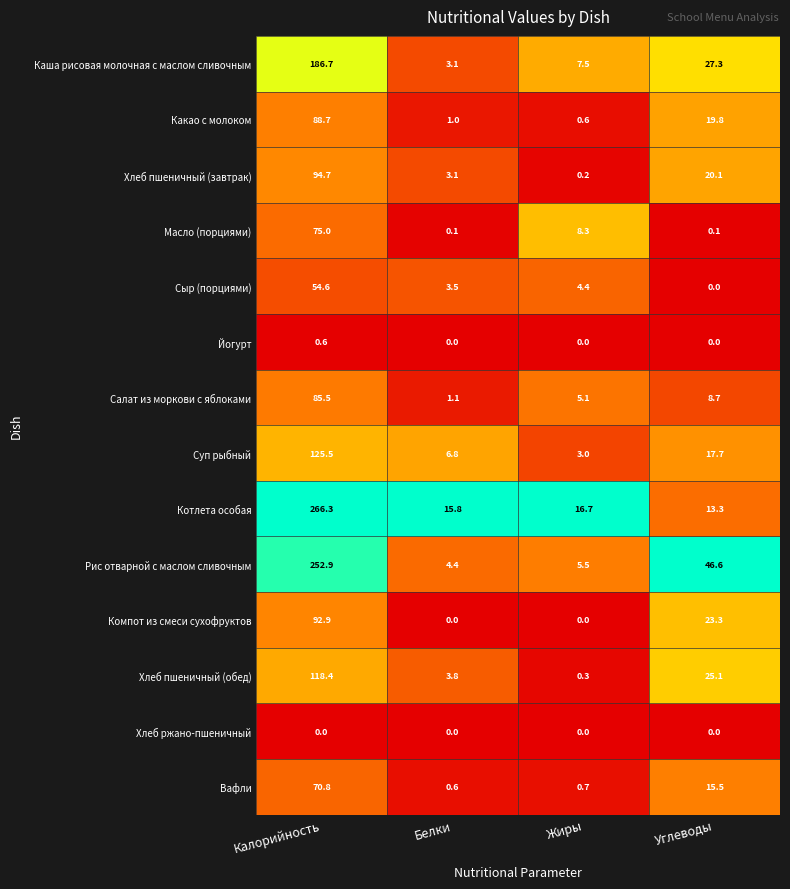

Which series has the largest total across all categories?

Котлета особая